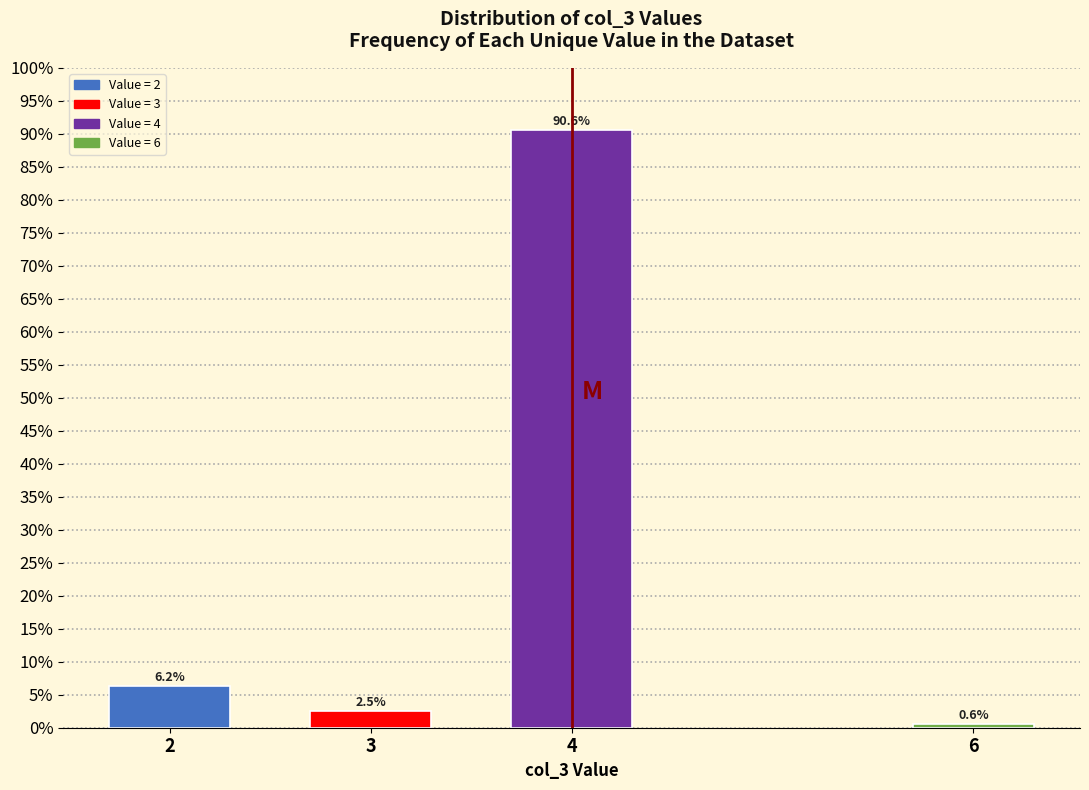

What is the value of the 3rd bar from the left?

90.6